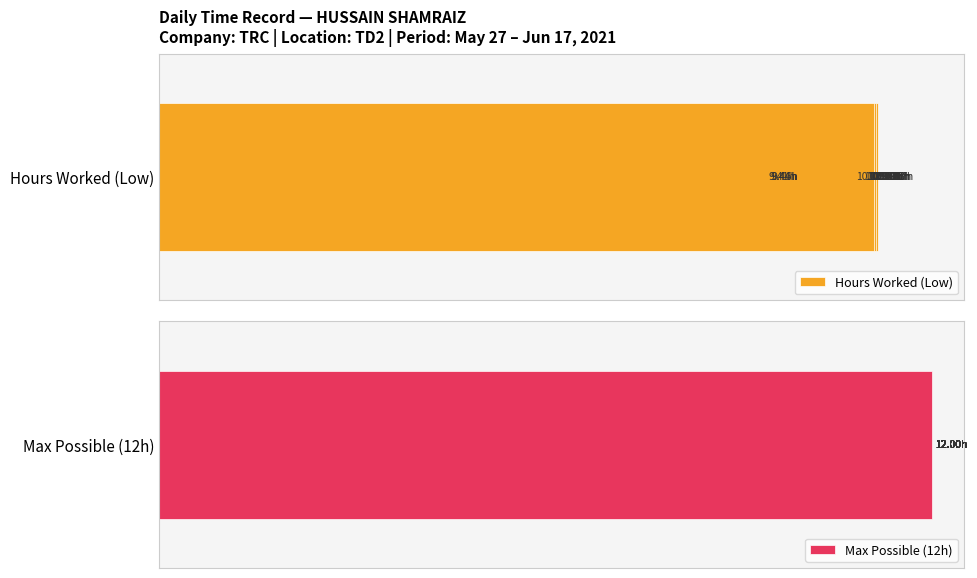

What is the sum of all Hours Worked (Low) values?

215.3